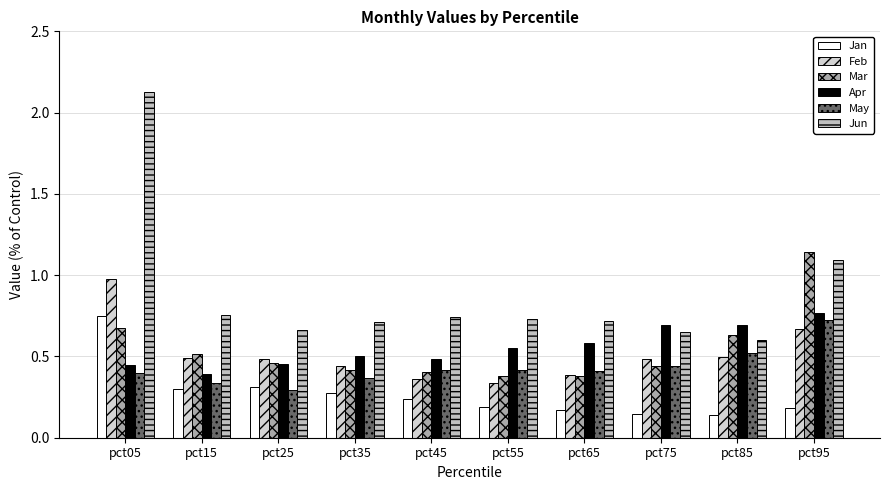

How many distinct data groups are displayed?

6